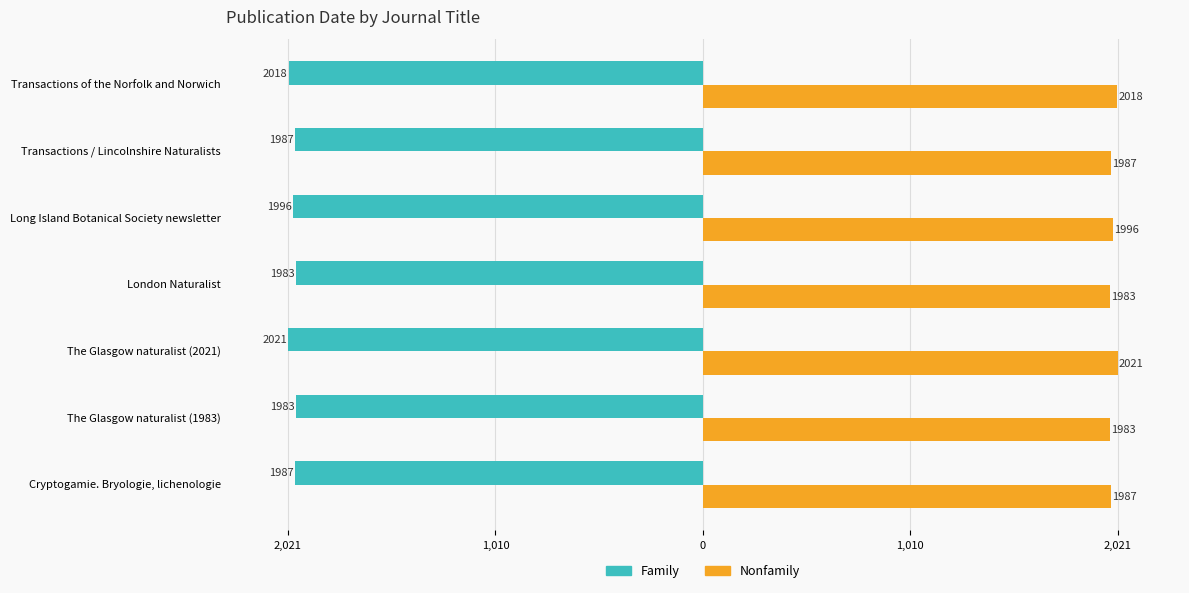

What are all the series names shown in the legend?

Family, Nonfamily